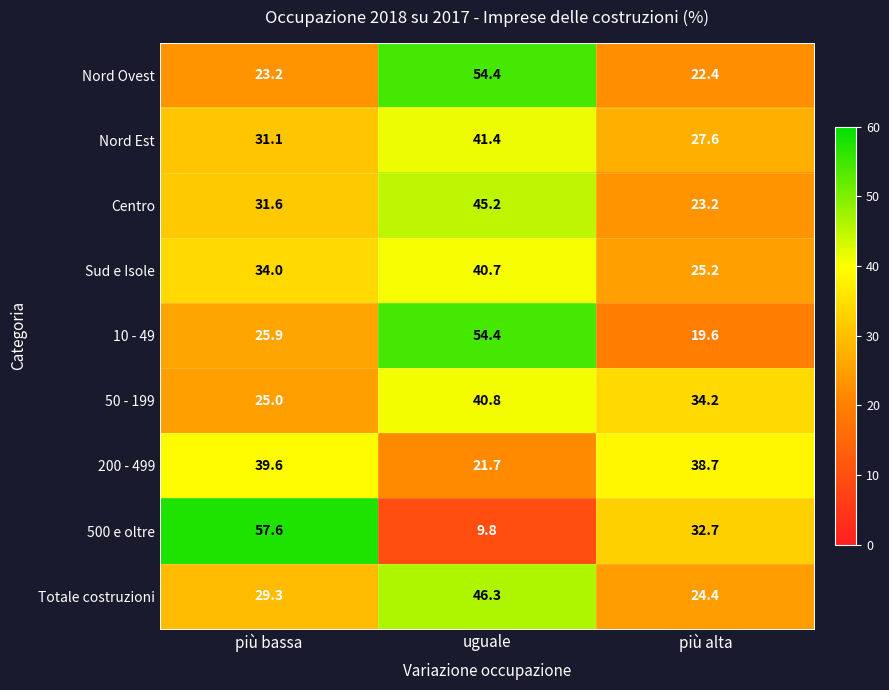

Rank the categories by 10 - 49 value from highest to lowest.

uguale, più bassa, più alta